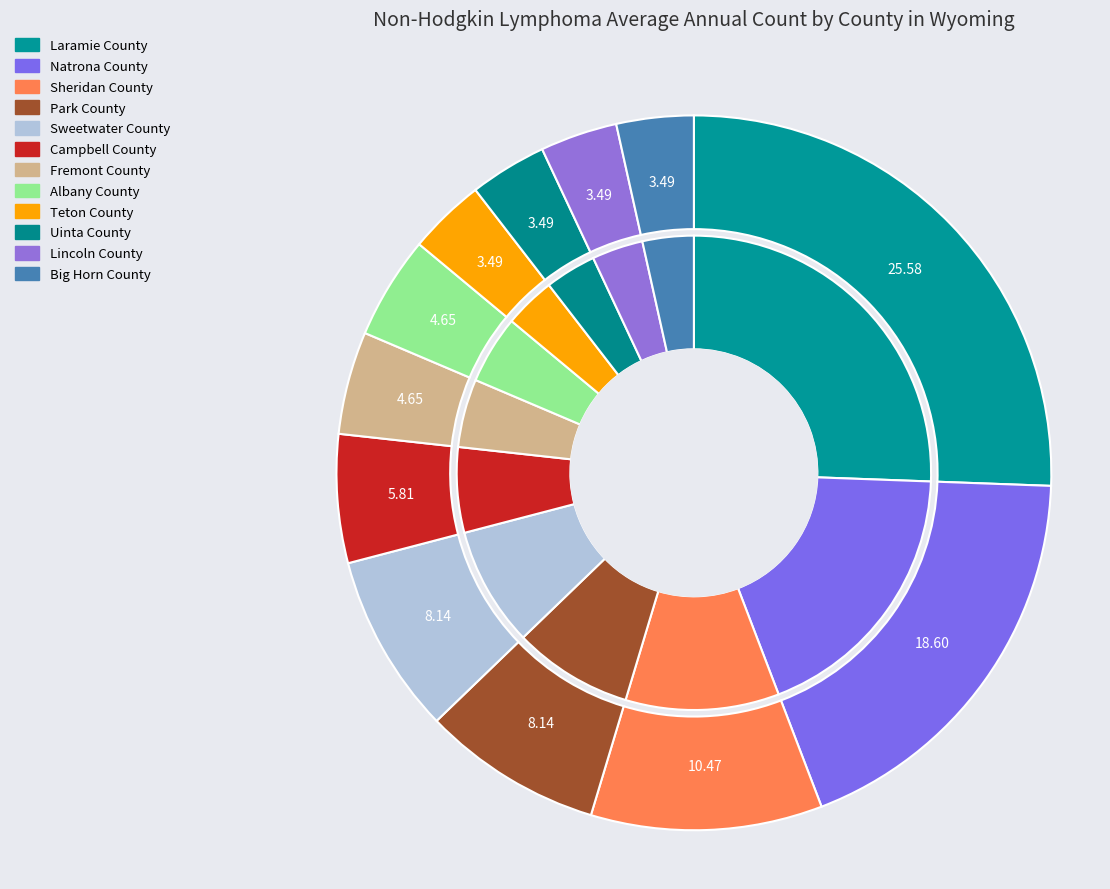

Rank the categories by value from lowest to highest.

Teton County, Uinta County, Lincoln County, Big Horn County, Fremont County, Albany County, Campbell County, Park County, Sweetwater County, Sheridan County, Natrona County, Laramie County